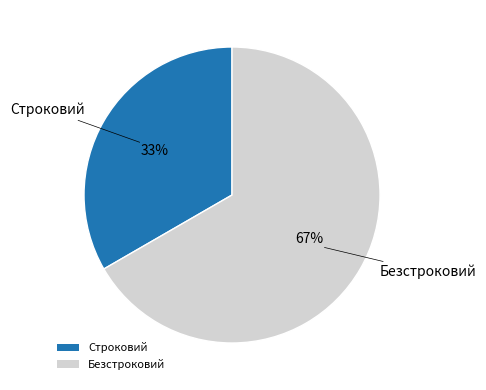

To the nearest percent, what portion does Безстроковий represent?

67%